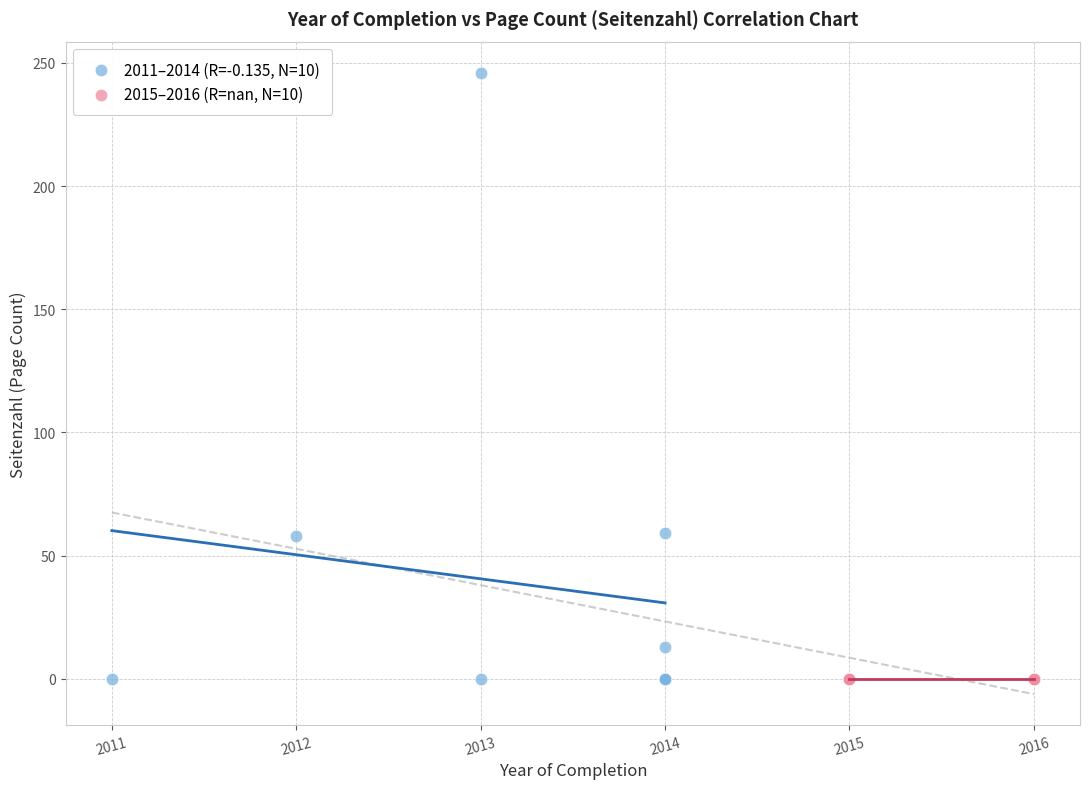

Which series reaches the maximum Y coordinate?

2011–2014 (R=-0.135, N=10)